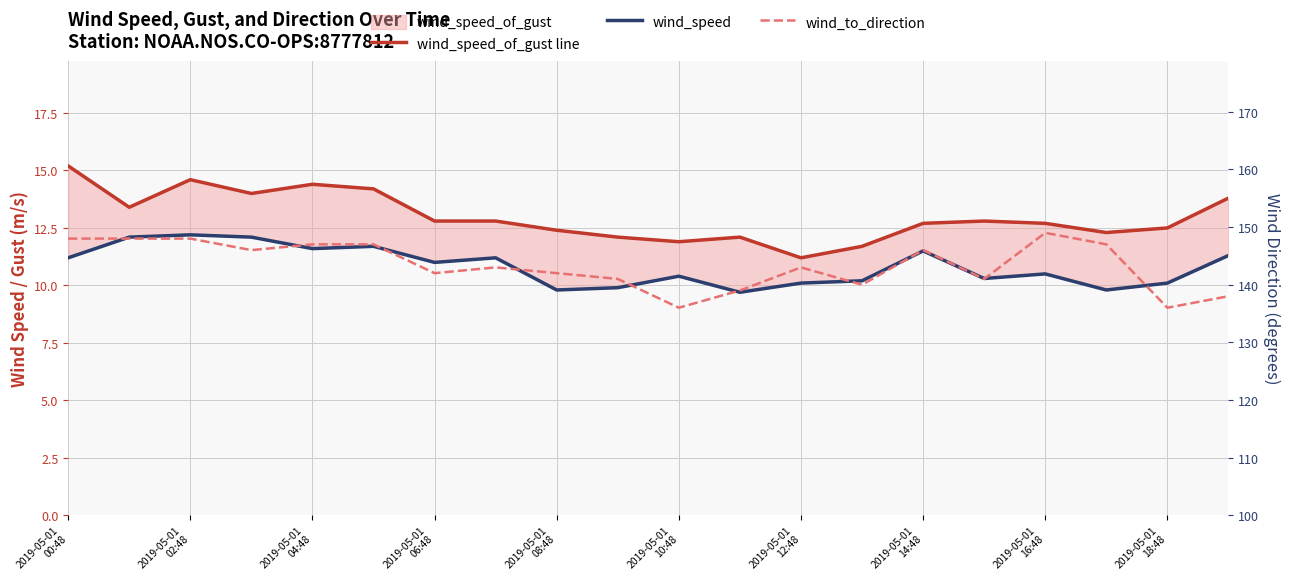

True or false: wind_speed has a value of 10.2 at 13.

True